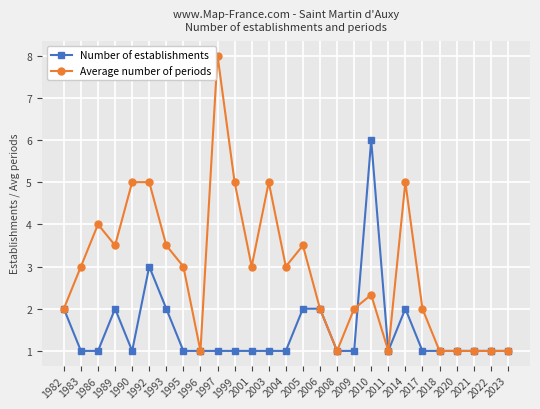

How many distinct data groups are displayed?

2